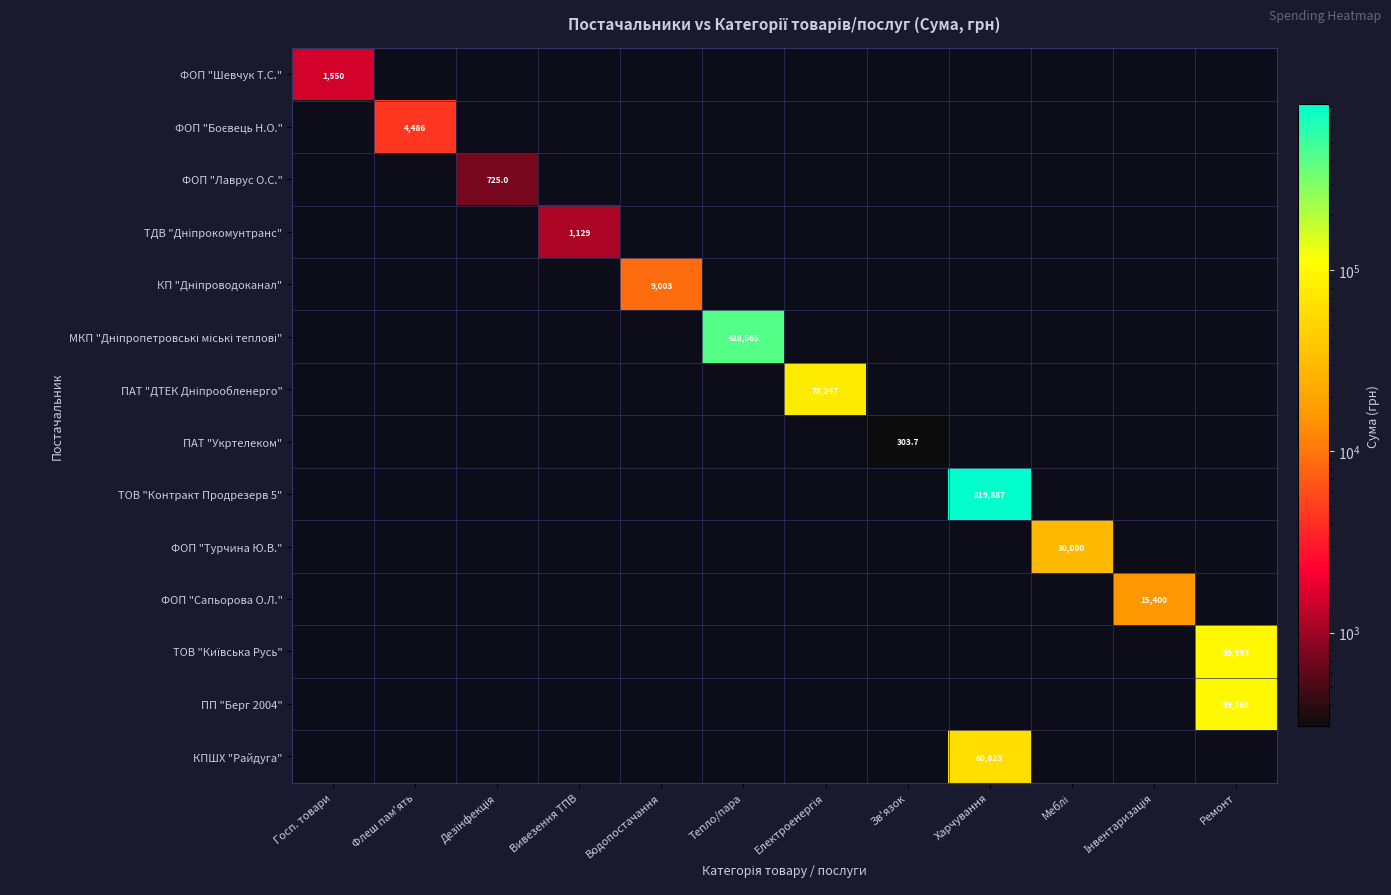

Which label corresponds to the largest value in the chart?

Харчування